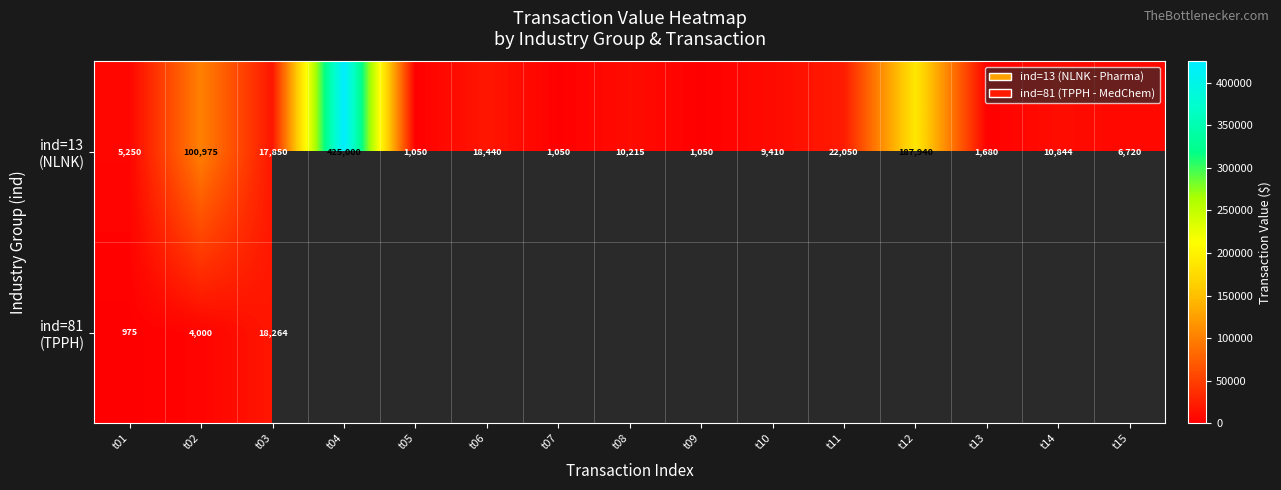

Rank the series at t04 from lowest to highest value.

ind=13 (NLNK), ind=81 (TPPH)